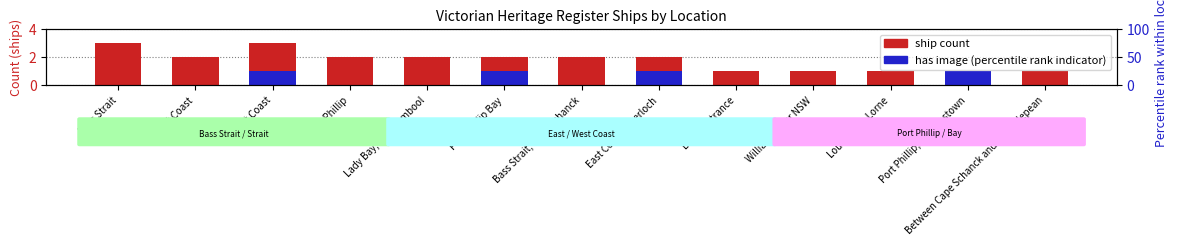

At how many categories does at least one series exceed 1?

8